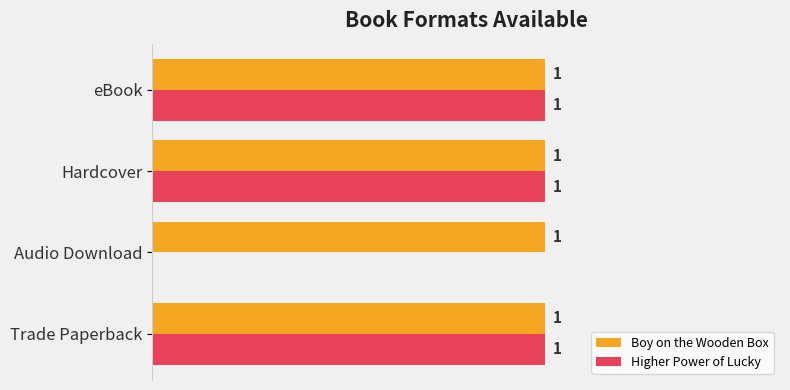

Which series has the largest total across all categories?

Boy on the Wooden Box